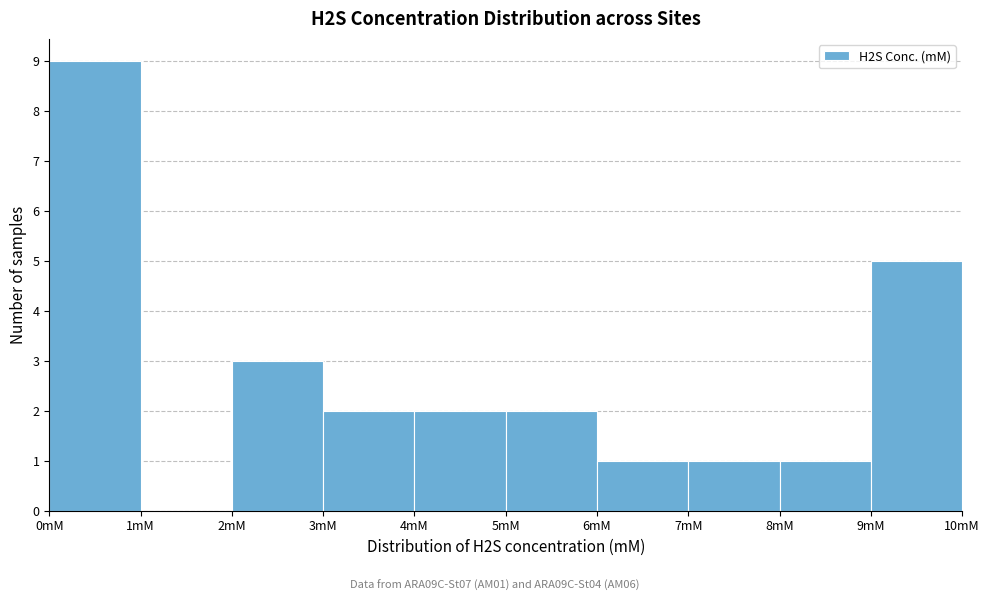

What is the height of the bar covering 8 to 9 on the x-axis? The values are not printed on the chart, so give them approximately, as read against the axis.

1